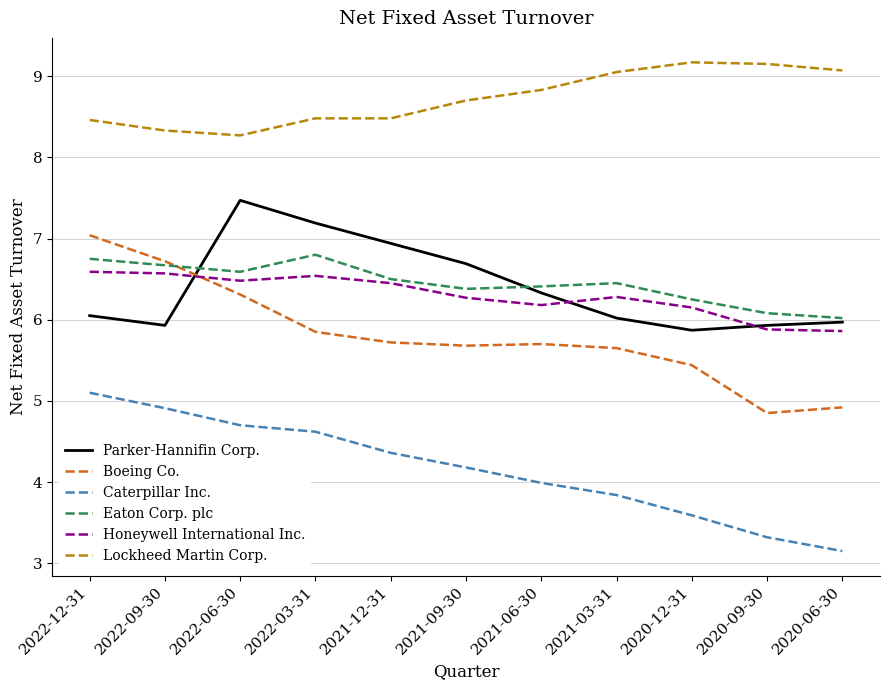

What is the difference between the highest and lowest values at 2020-09-30?

5.8